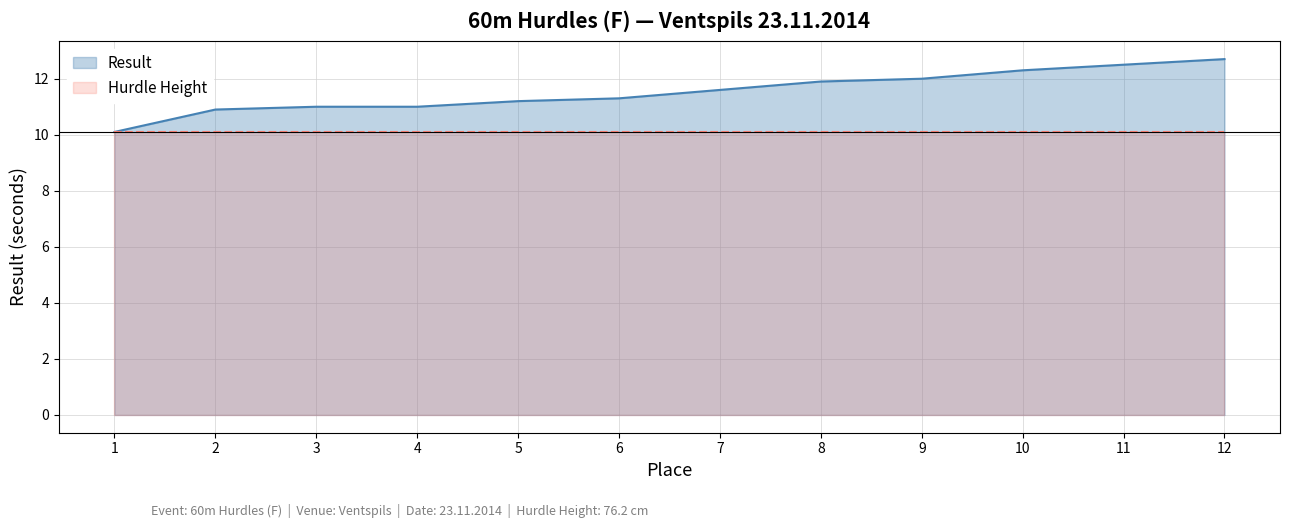

What is the difference between the Result values at 2 and 7?

0.7